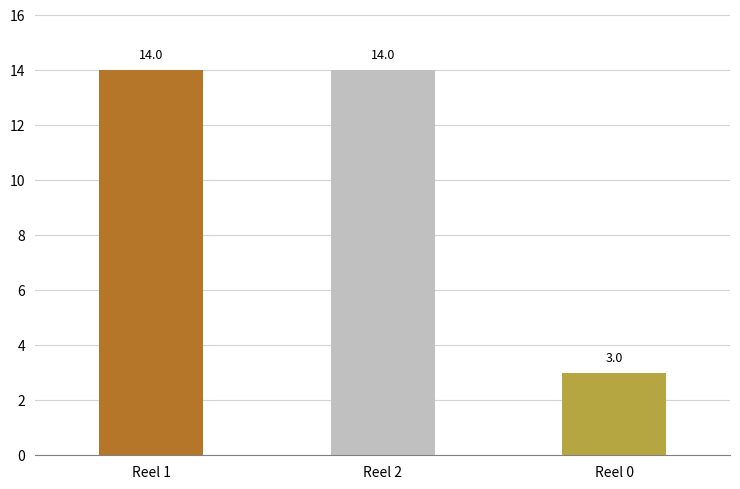

What is the smallest value displayed?

3